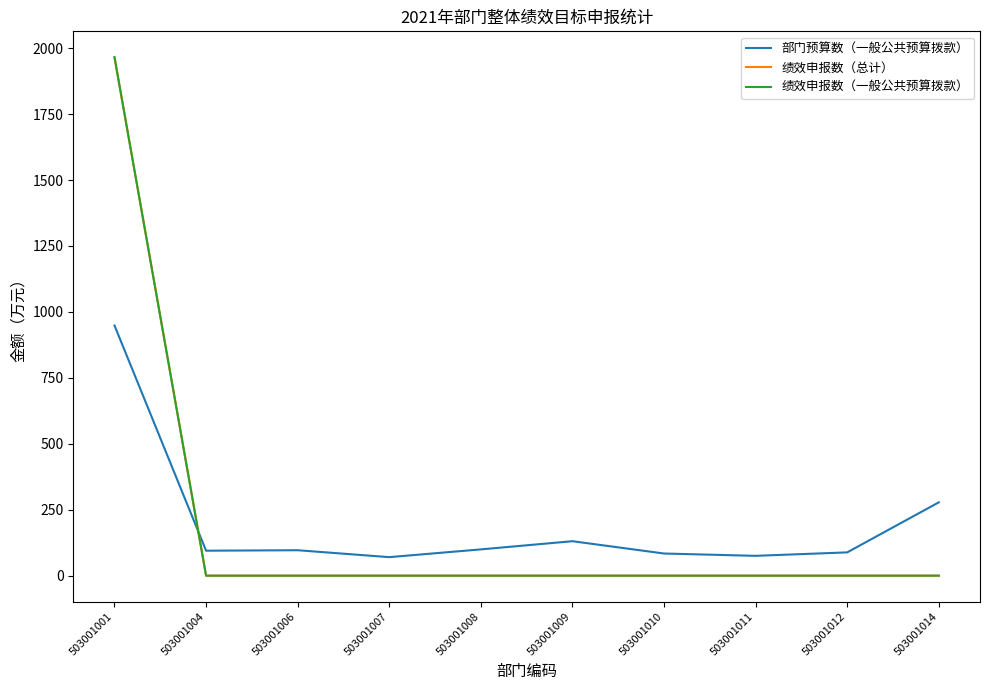

What is the total value across all series at 503001012?

88.3